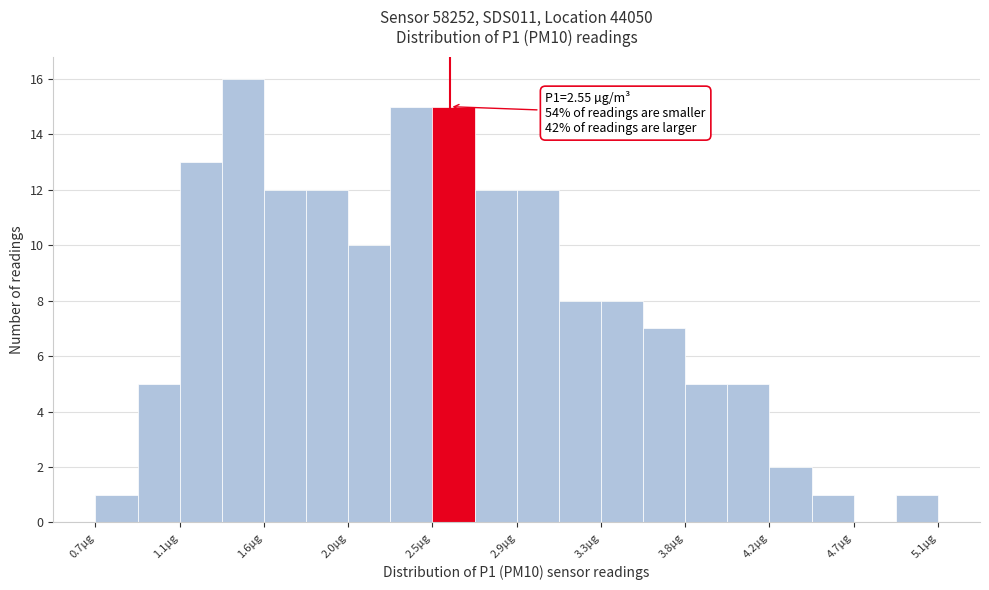

Which range on the x-axis has the tallest bar?

1.36 to 1.58